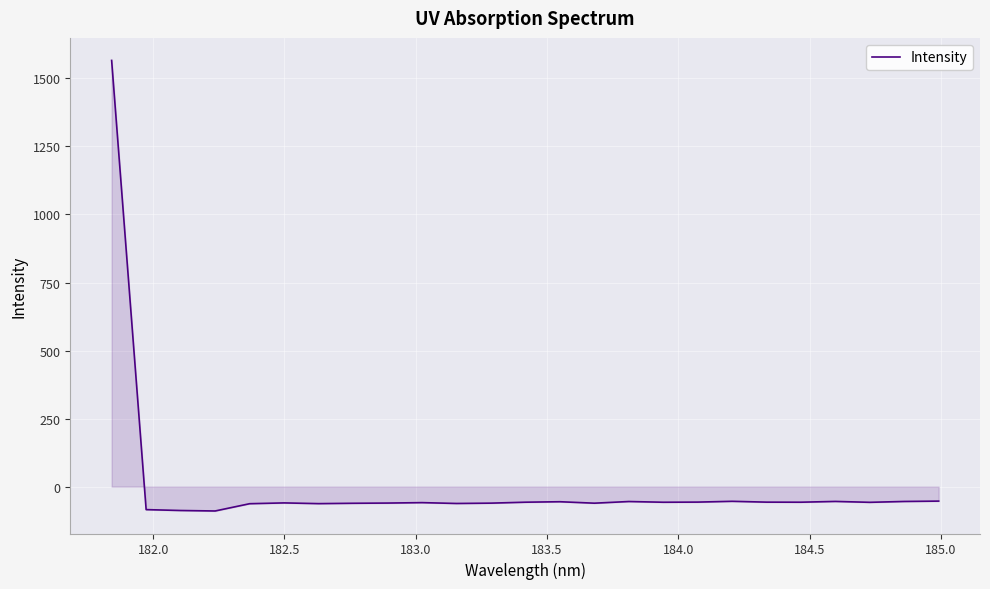

What is the difference between the maximum and minimum values?

1655.6